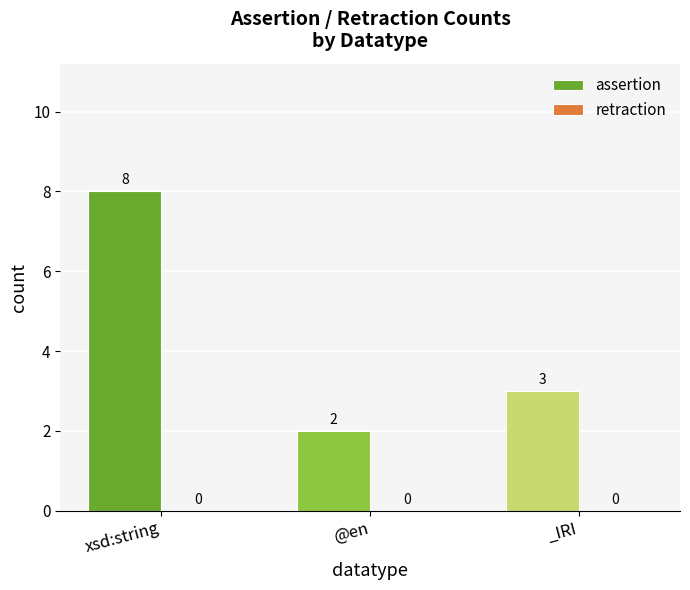

True or false: the data shows 1 at _IRI.

False